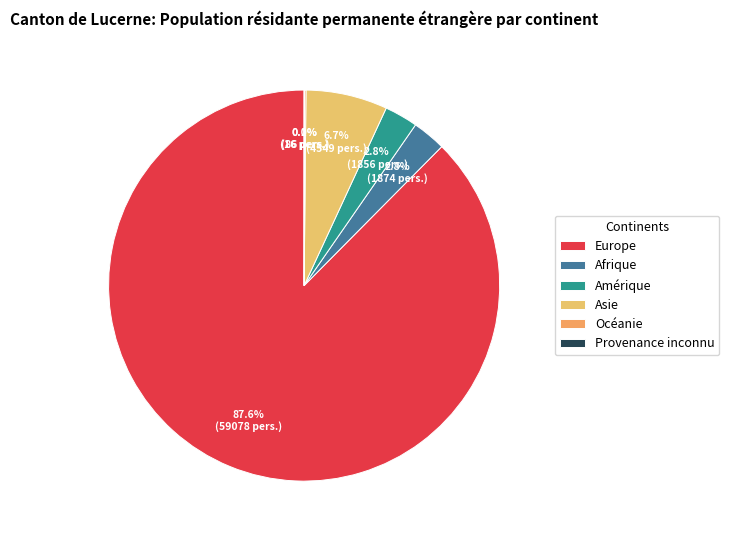

Count the number of slices in the pie.

6